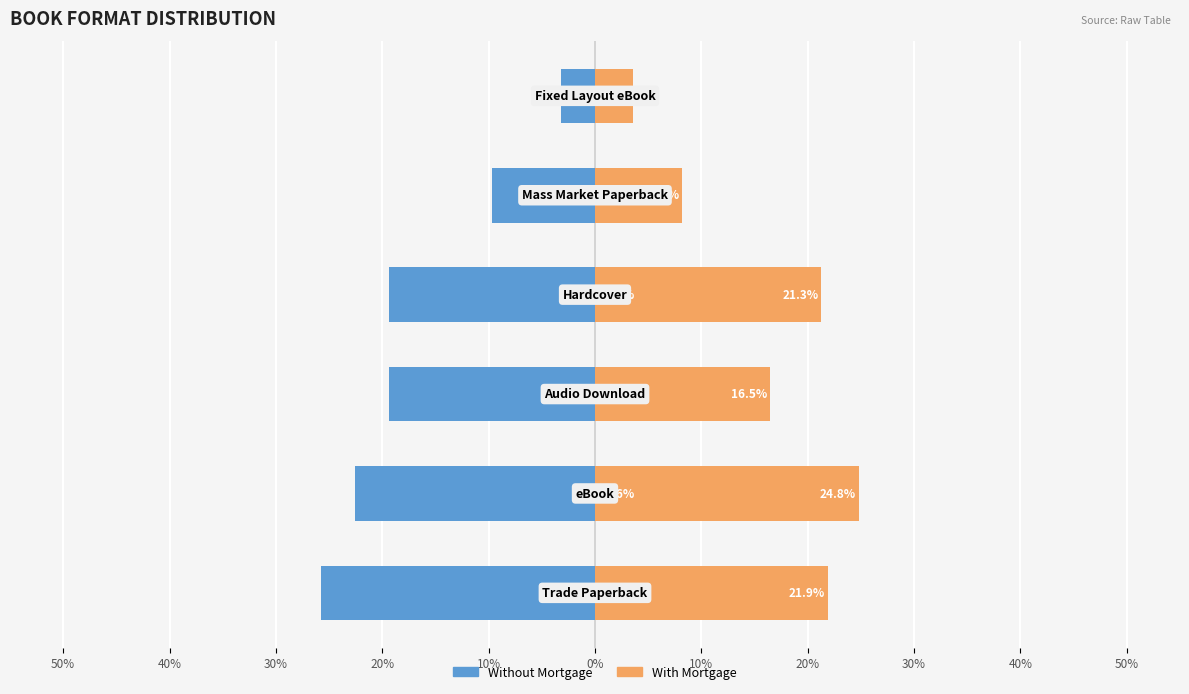

How many values in the Without Mortgage series exceed -19?

2